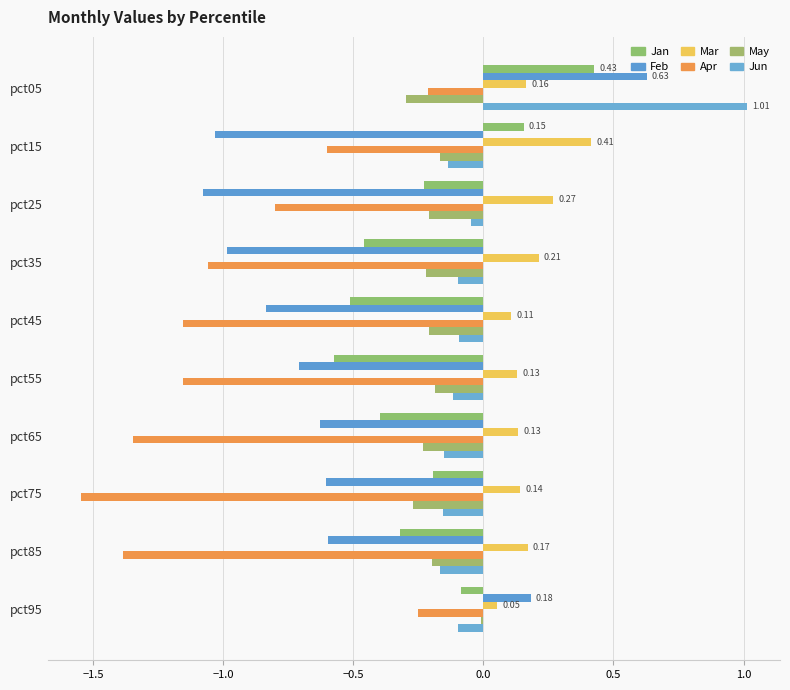

How many distinct data groups are displayed?

6